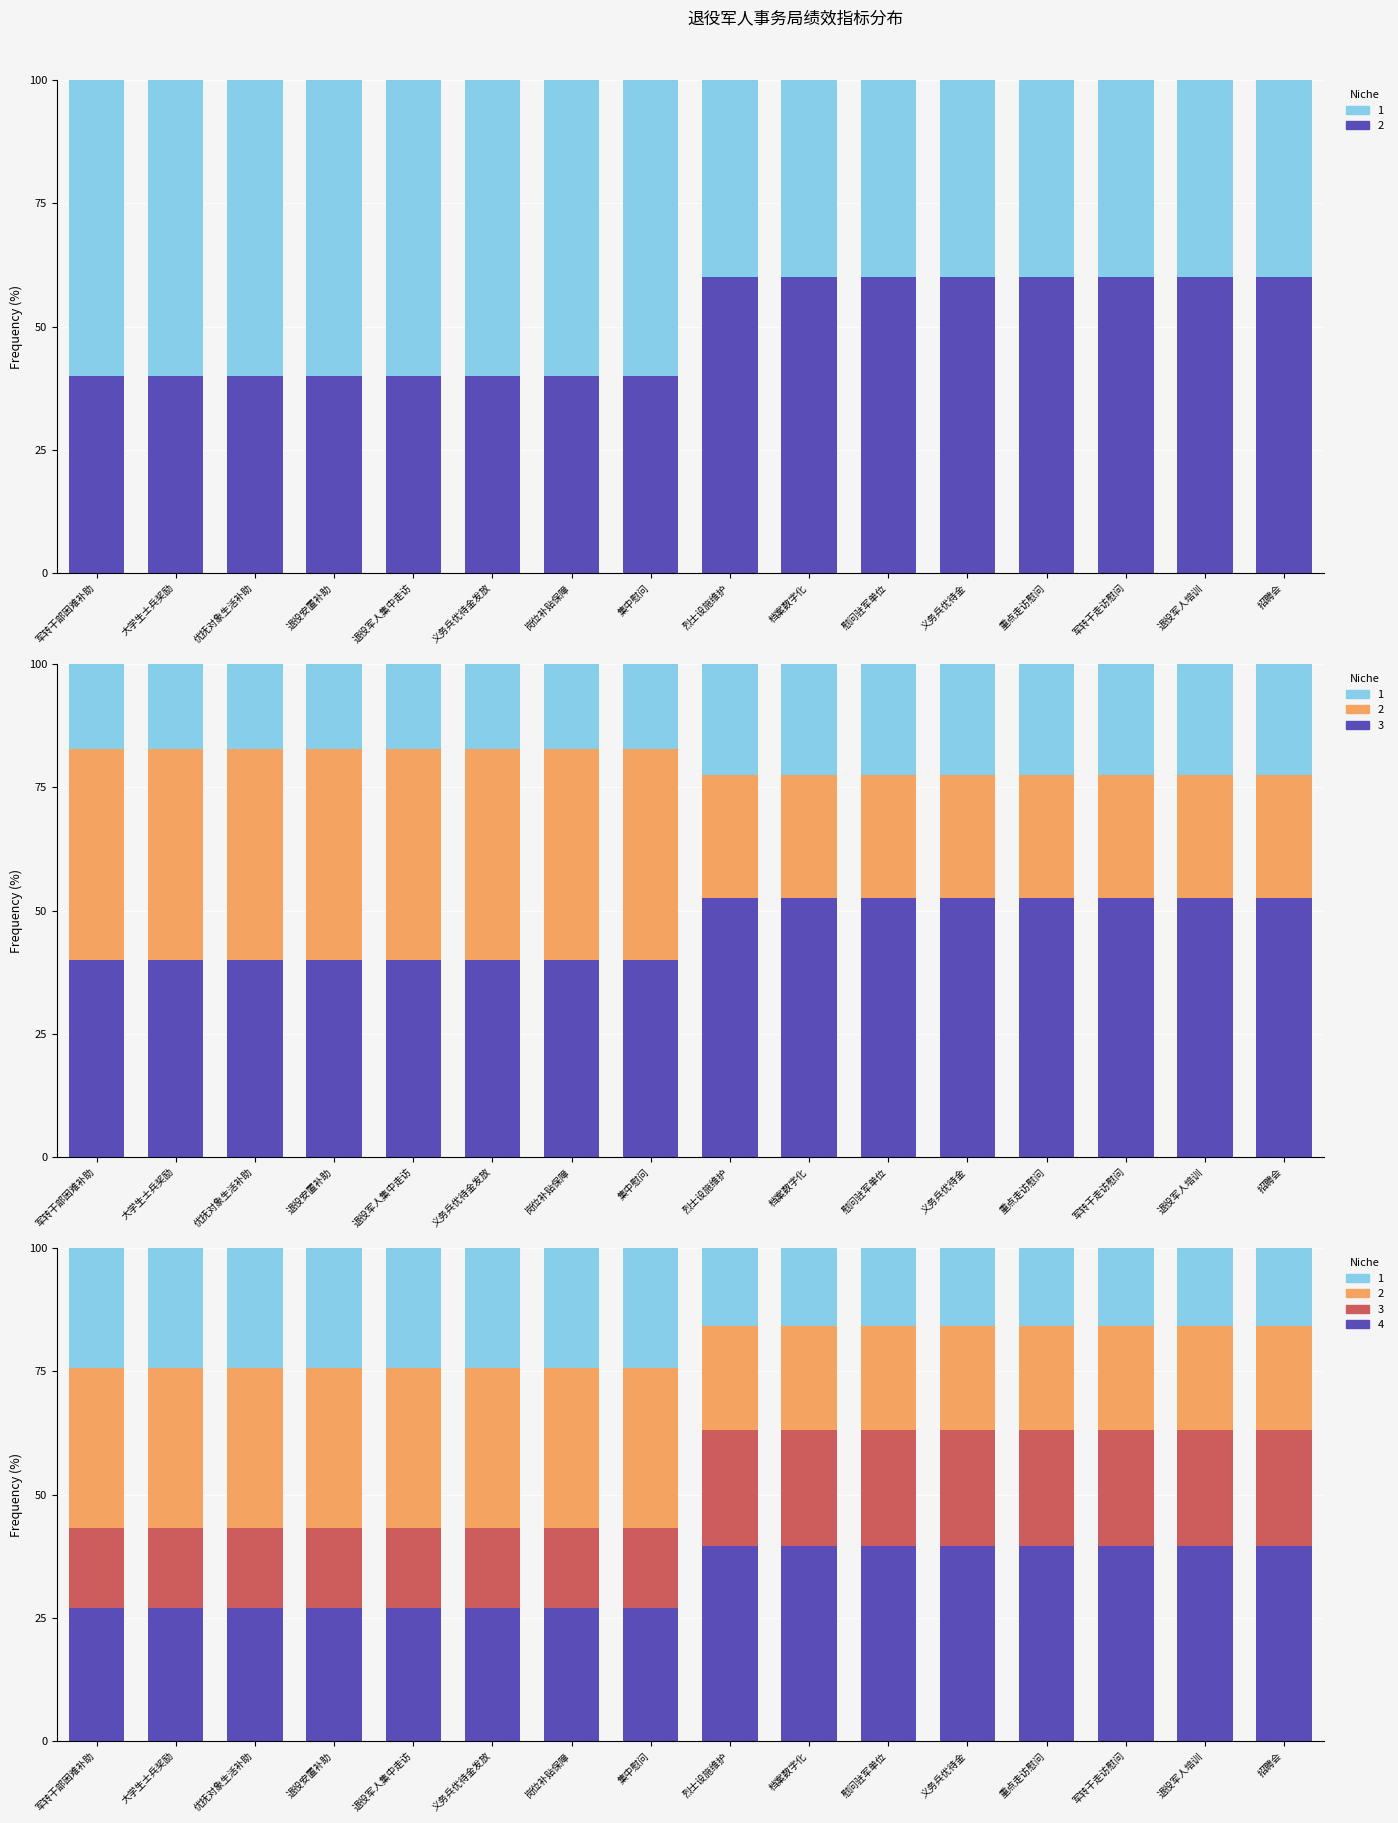

What position from the left is 集中慰问?

8